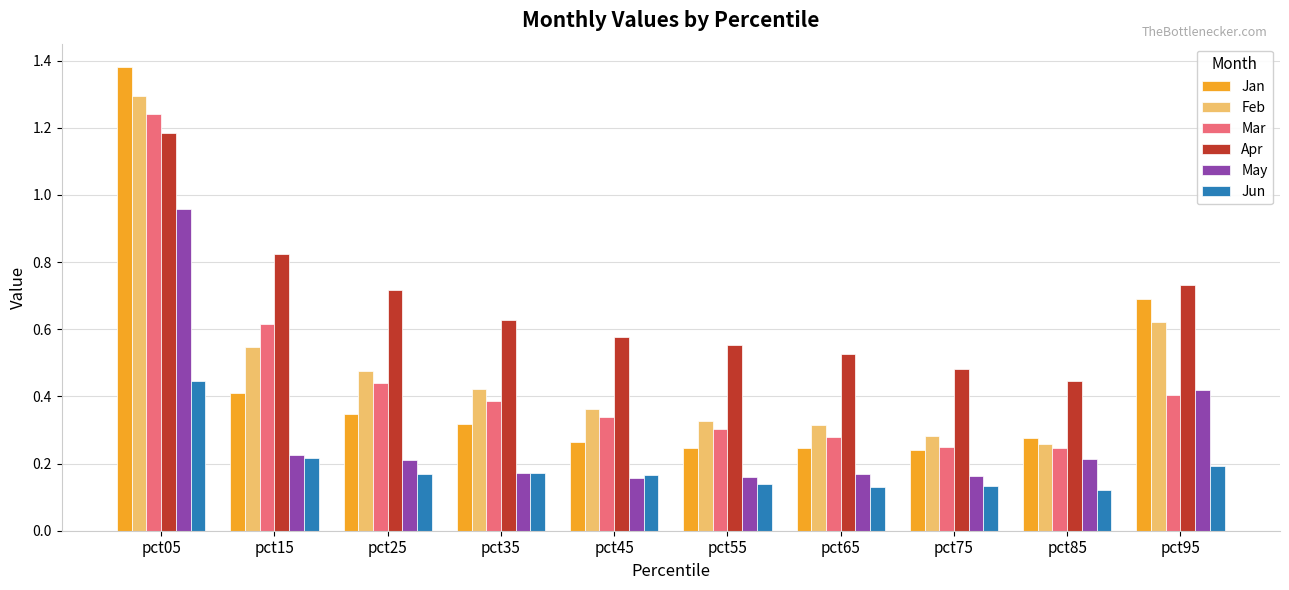

Which series changed the most between pct05 and pct35?

Jan